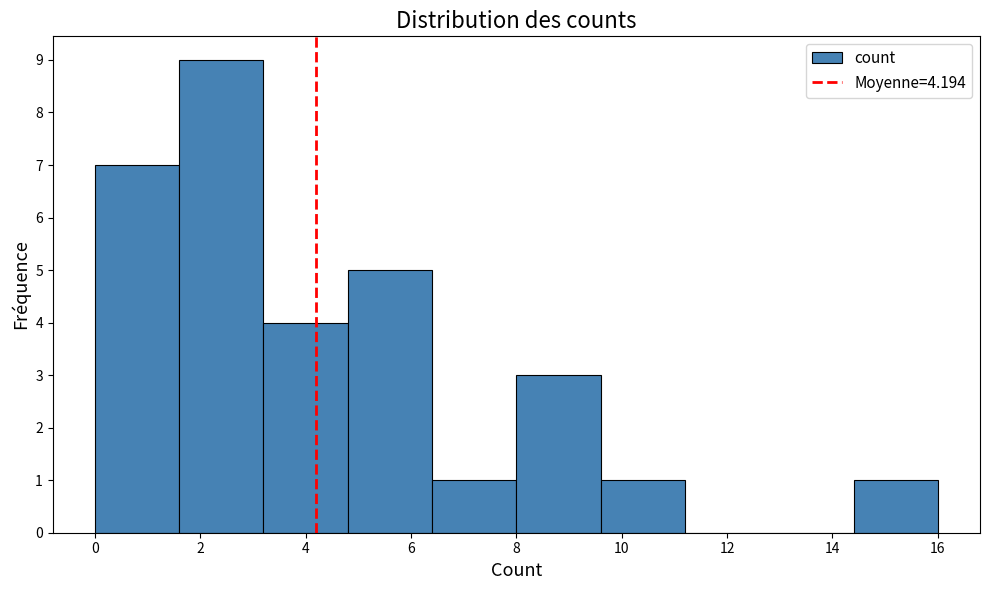

Reading left to right, list every bar in this chart as the range it spans on the x-axis followed by its height. The values are not printed on the chart, so give them approximately, as read against the axis.

0.0 to 1.6: 7
1.6 to 3.2: 9
3.2 to 4.8: 4
4.8 to 6.4: 5
6.4 to 8.0: 1
8.0 to 9.6: 3
9.6 to 11.2: 1
11.2 to 12.8: 0
12.8 to 14.4: 0
14.4 to 16.0: 1